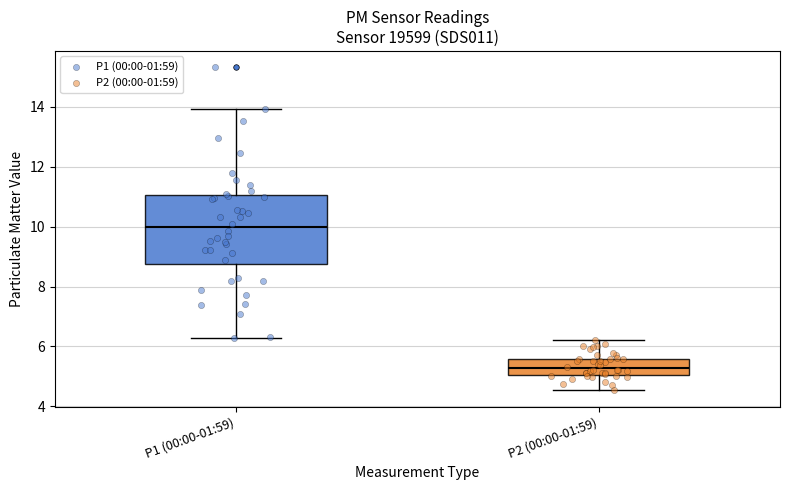

Which box has the lowest median line?

P2 (00:00-01:59)